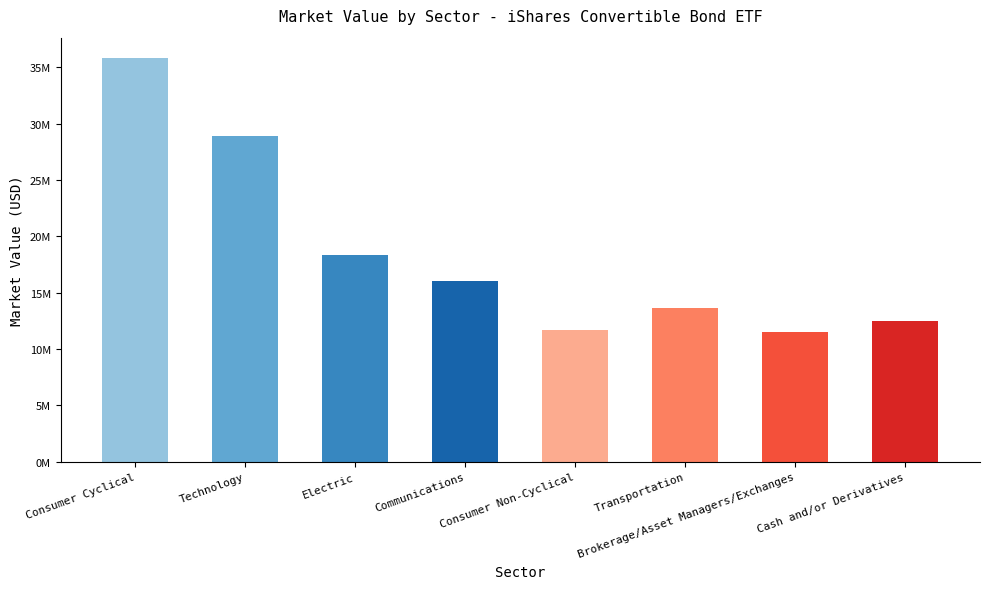

What position from the left is Communications?

4